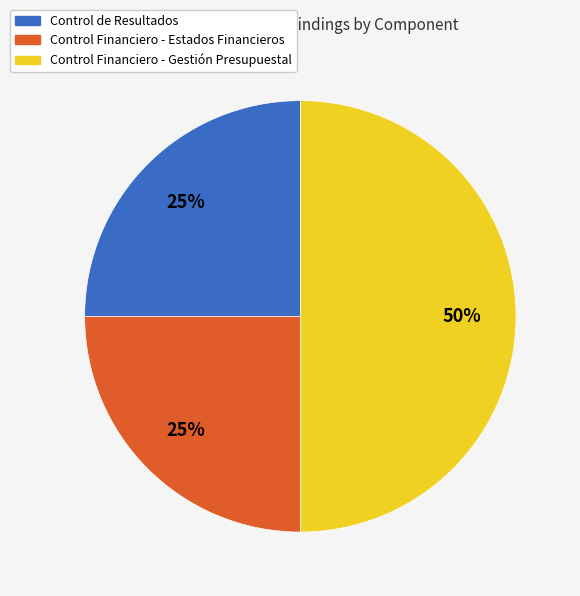

Combined, do Control Financiero - Estados Financieros and Control Financiero - Gestión Presupuestal account for over 50%?

Yes